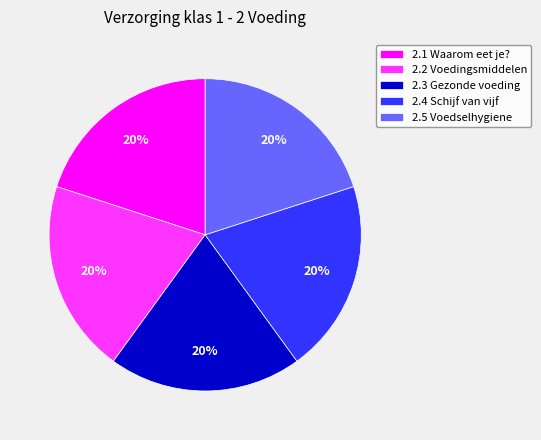

To the nearest percent, what is the combined percentage of 2.2 Voedingsmiddelen and 2.4 Schijf van vijf?

40%